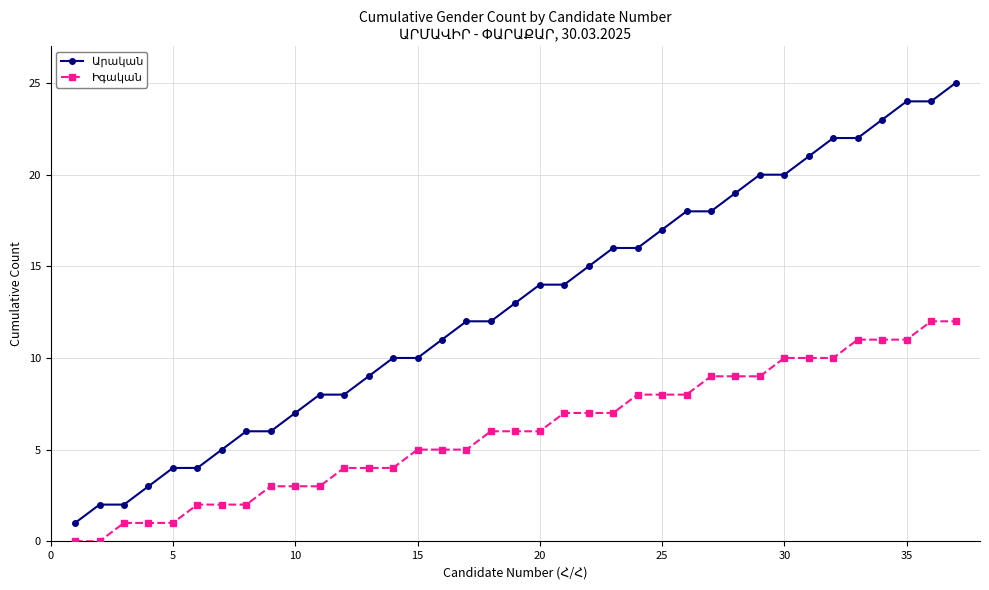

What is the maximum value shown in the chart?

25